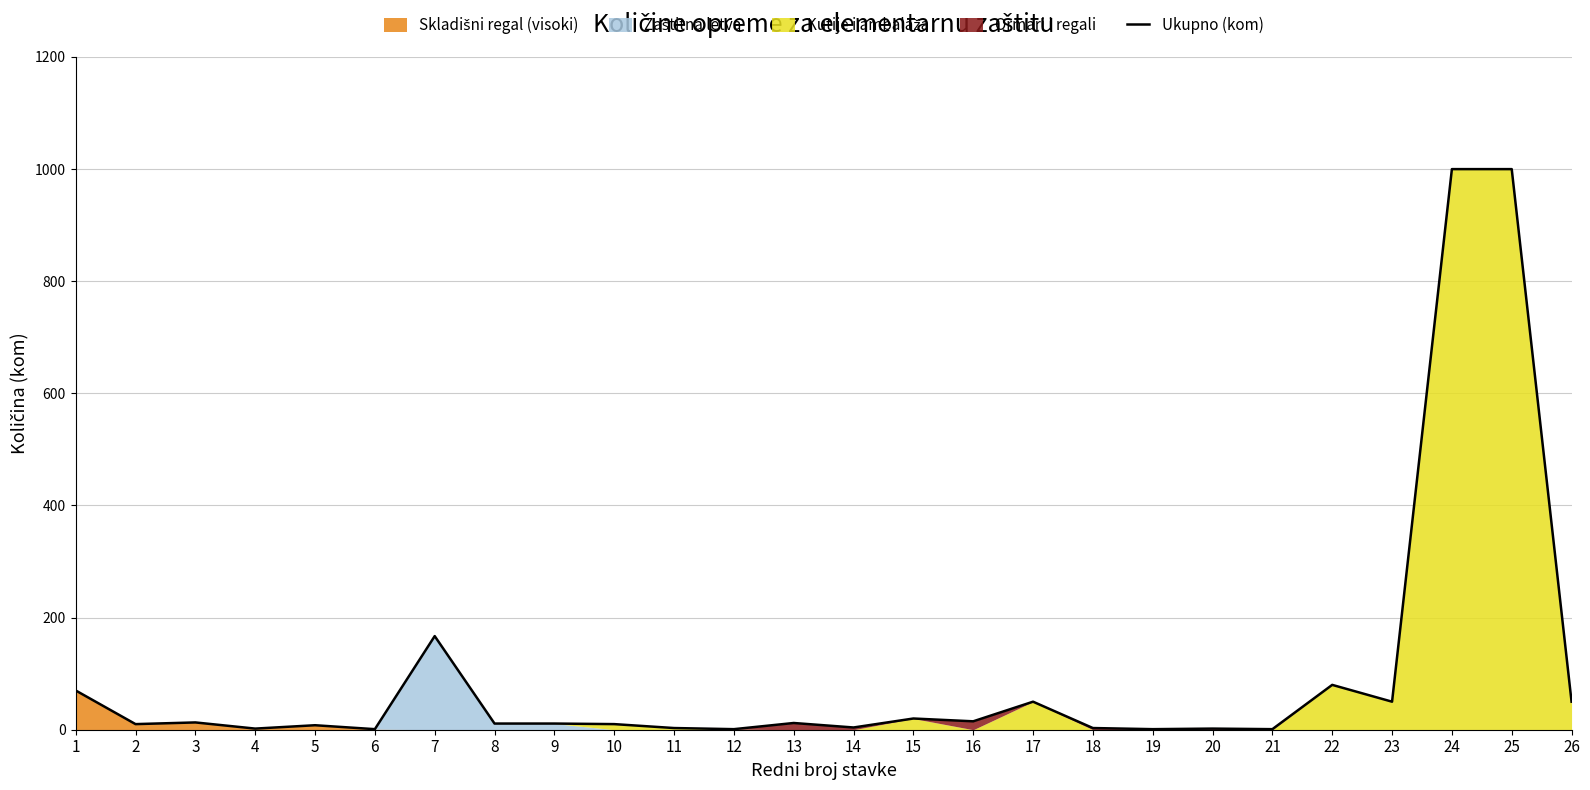

What is the difference between the second highest and minimum values?

999